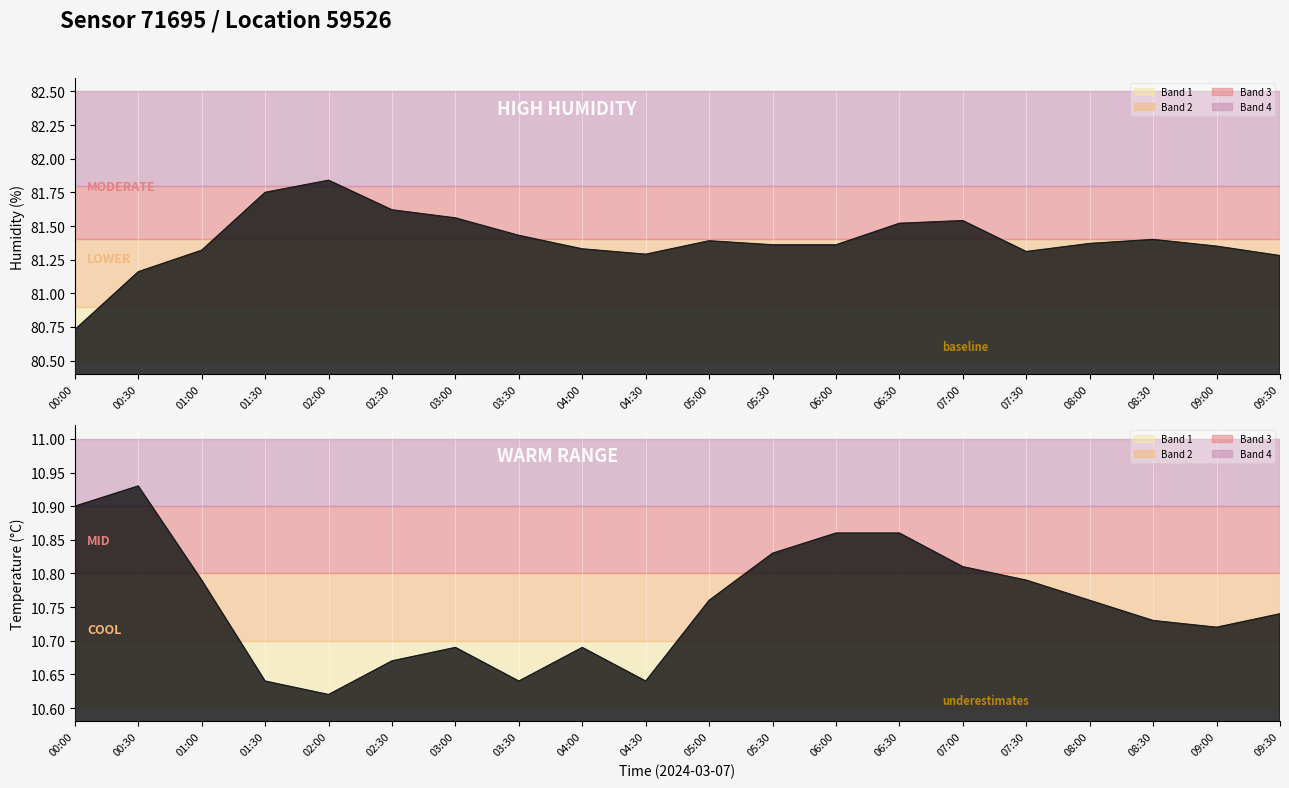

At which category does humidity reach its first local peak?

02:00